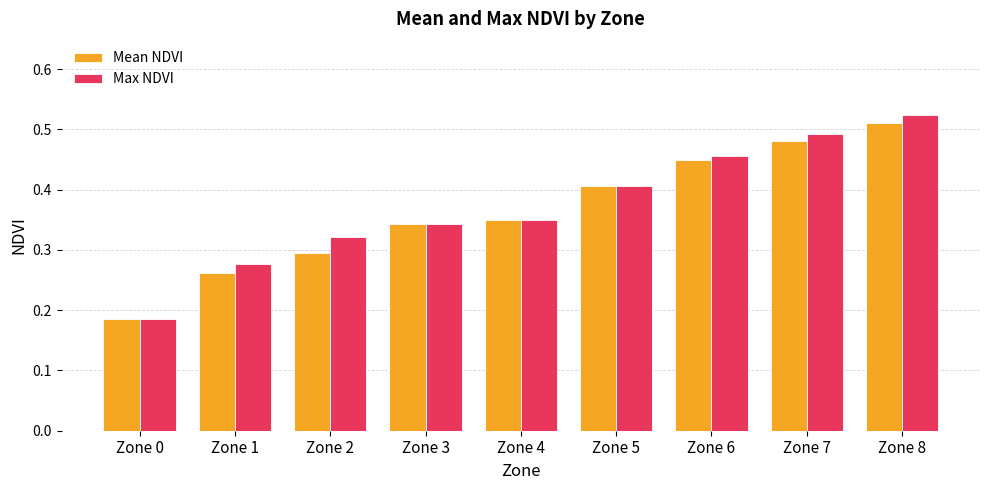

Which series has the widest spread of values?

Max NDVI